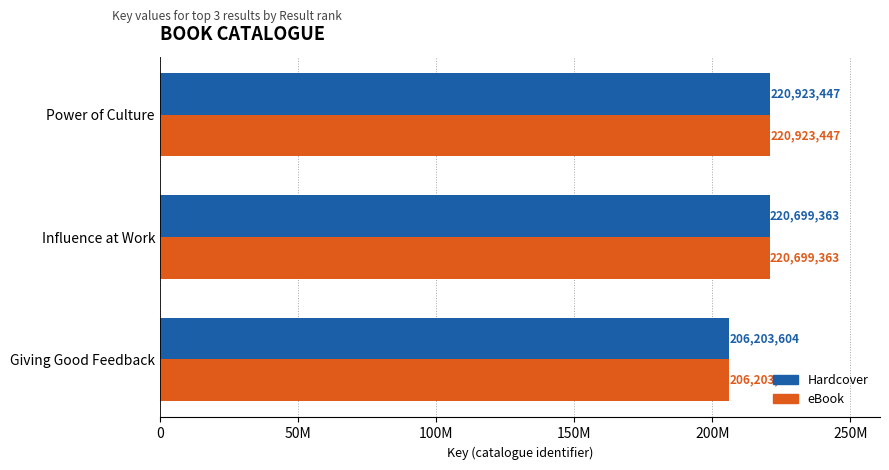

What are all the series names shown in the legend?

Hardcover, eBook